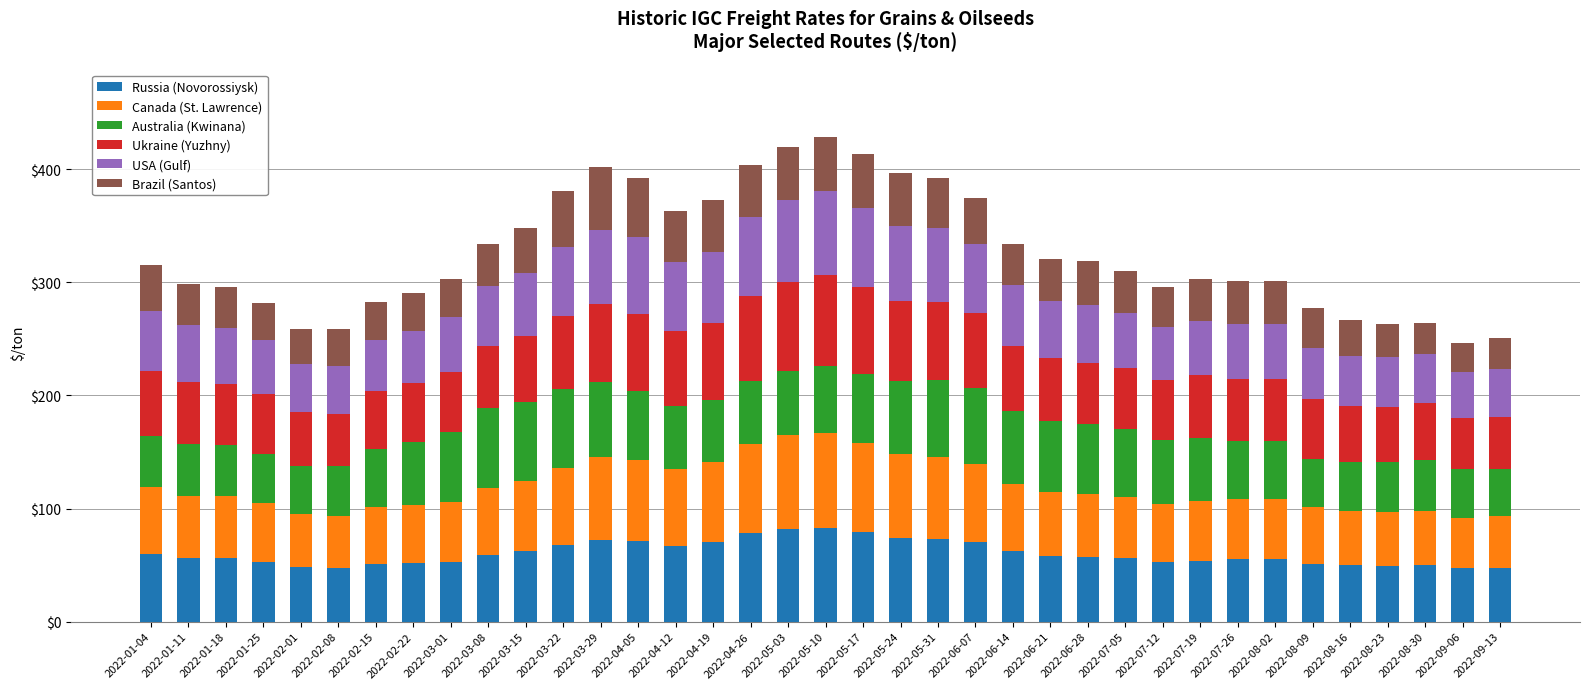

Read the Russia (Novorossiysk) value at 2022-07-12, to the nearest 5.

55